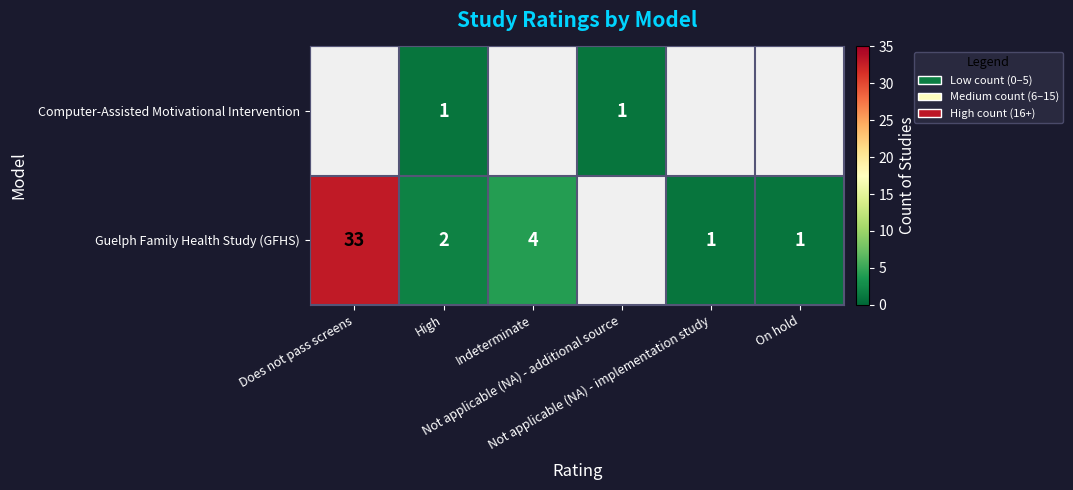

Rank the series by their maximum value, from lowest to highest.

Computer-Assisted Motivational Intervention, Guelph Family Health Study (GFHS)